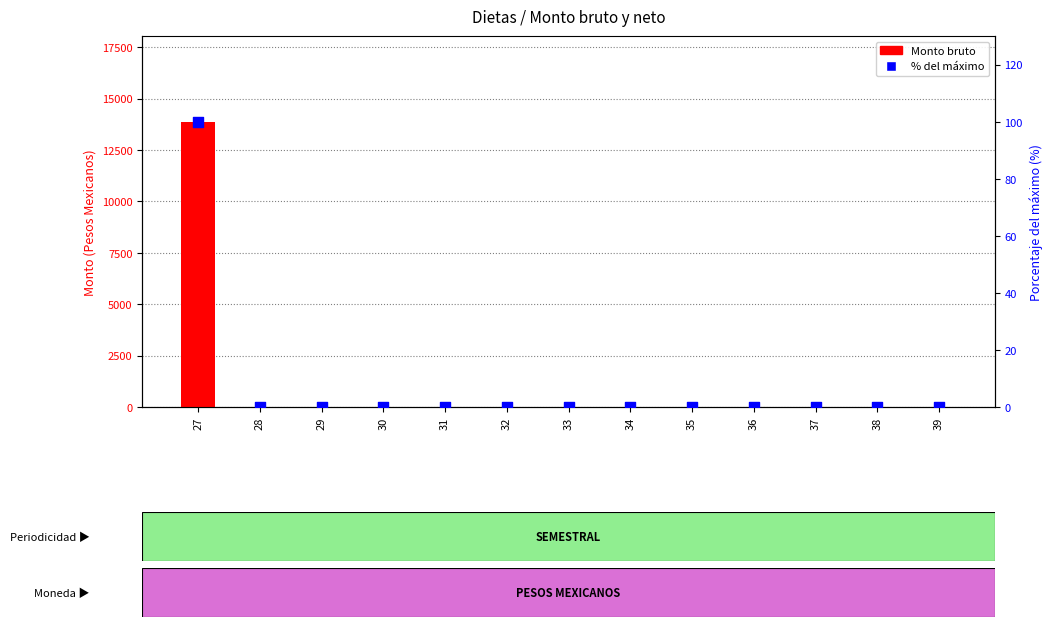

Which series has the widest spread of Y values?

Monto bruto